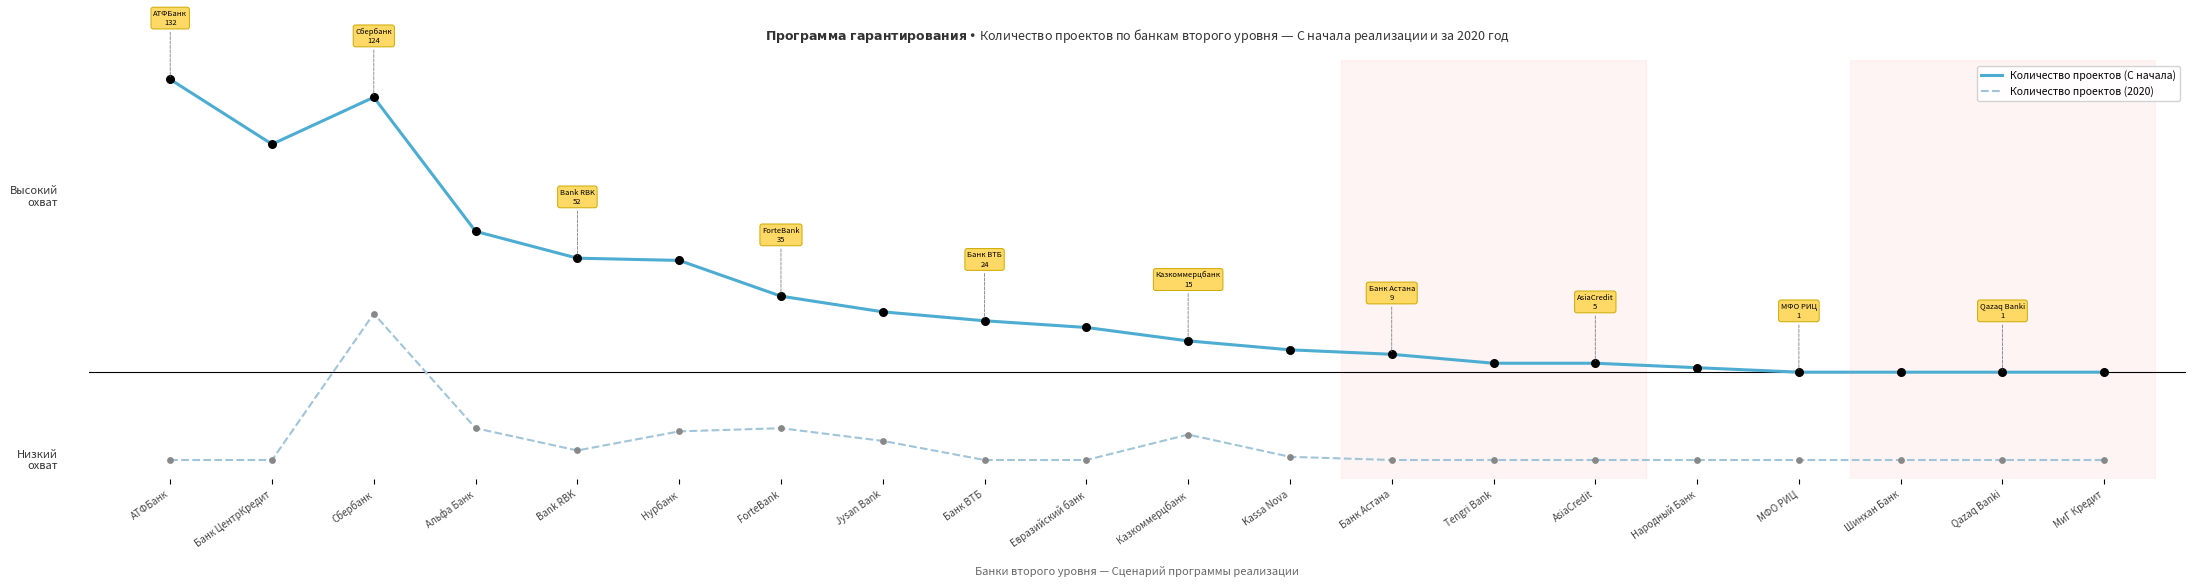

Is this an area chart (filled region under the line)?

No